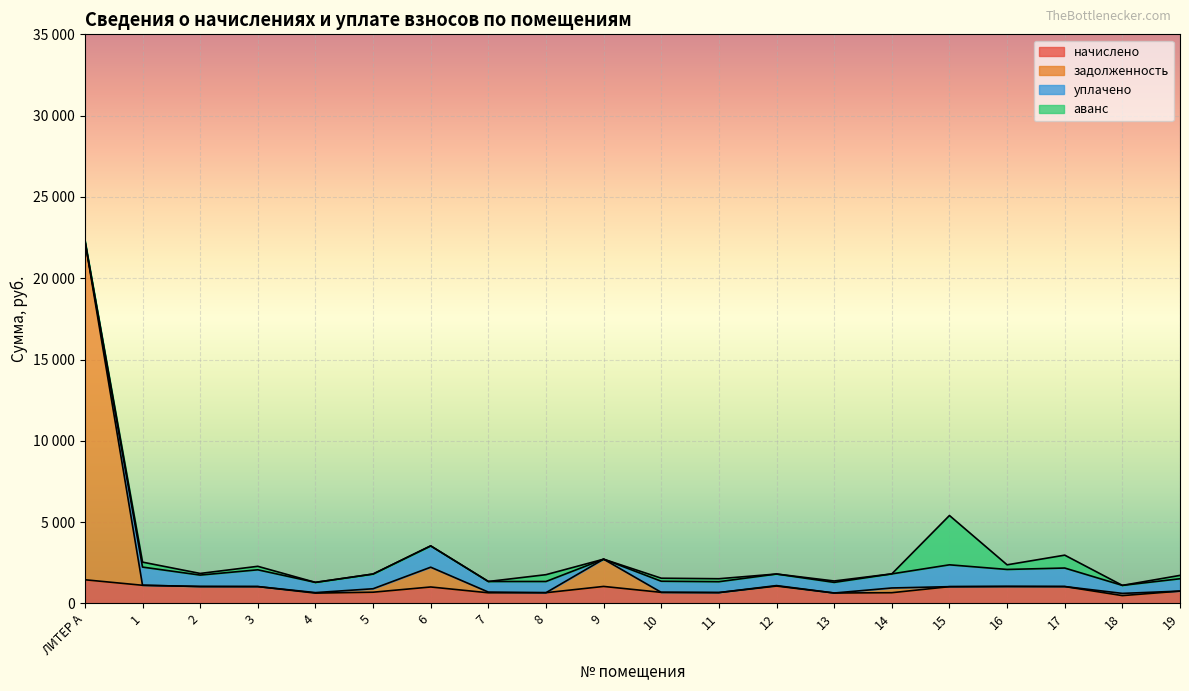

At how many categories does at least one series exceed 16709?

1